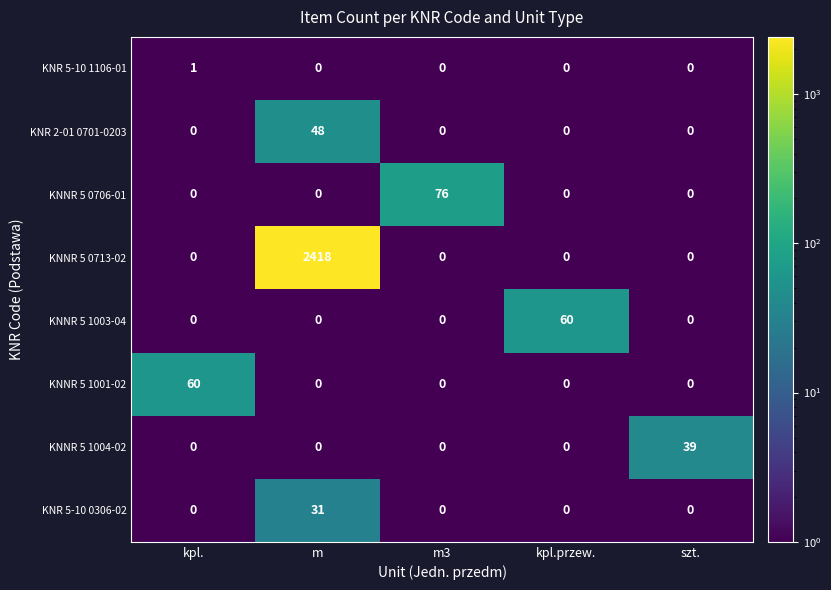

What is the total value across all series at kpl.przew.?

60